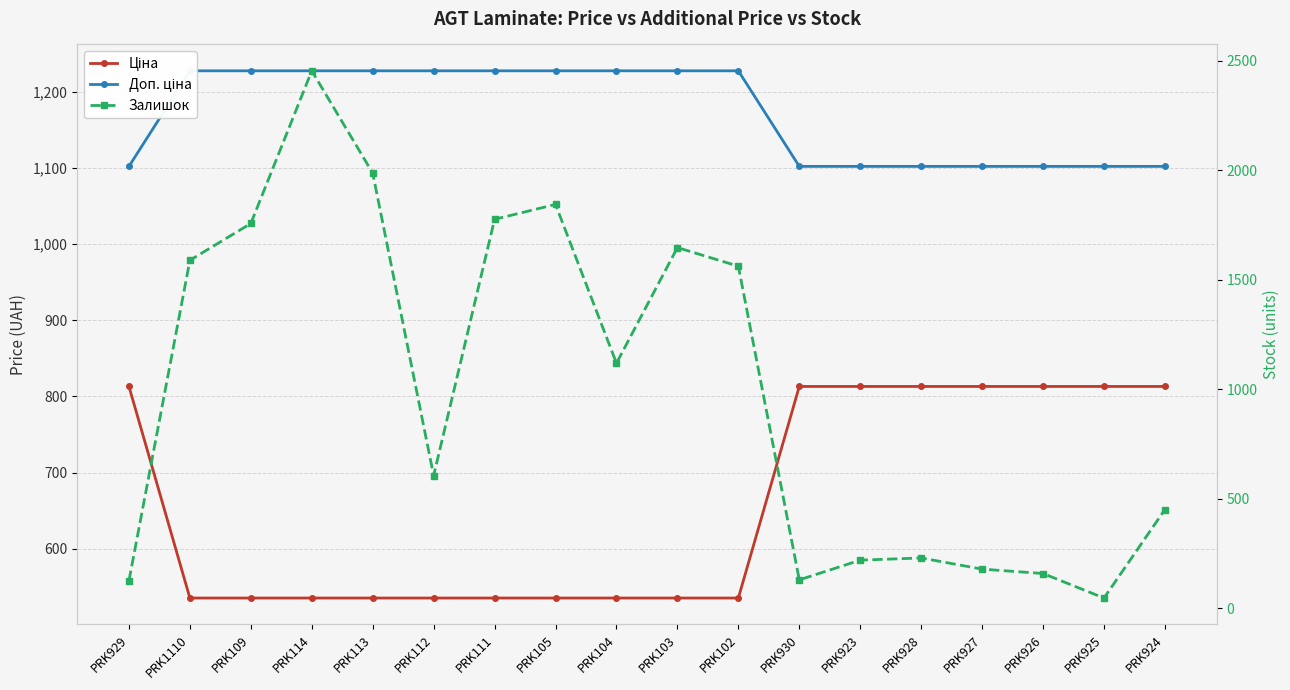

What is the sum of all Ціна values?

11858.3